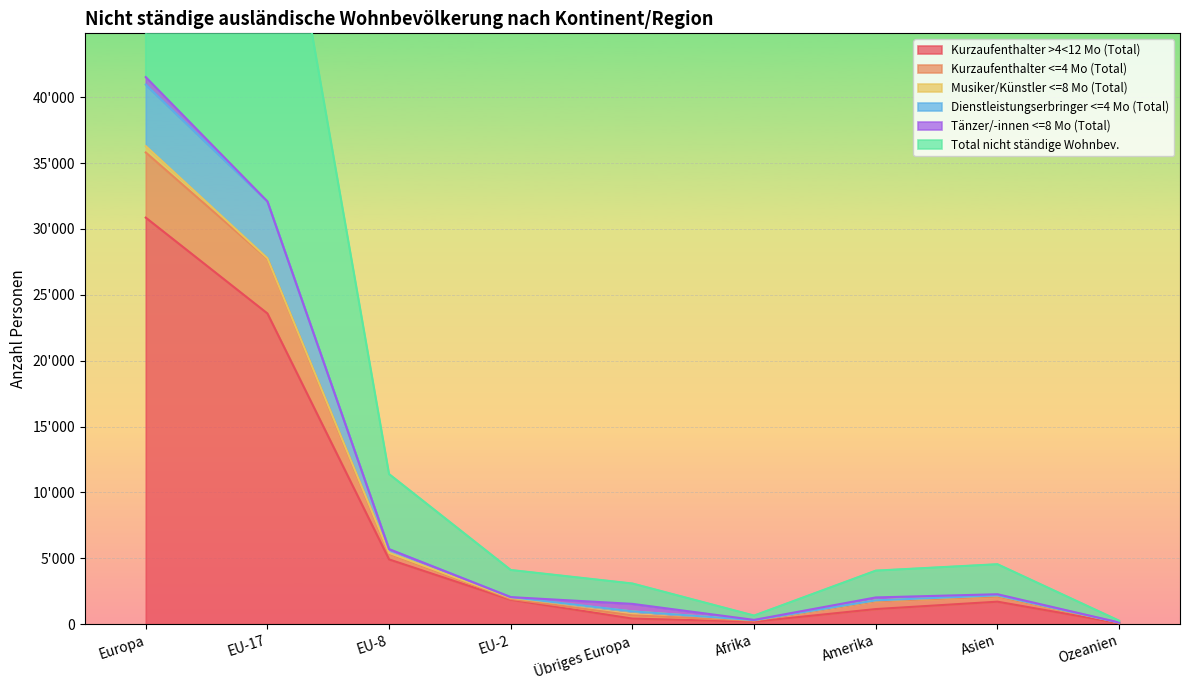

In Kurzaufenthalter <=4 Mo (Total), how many points are higher than both neighbors (excluding endpoints)?

1